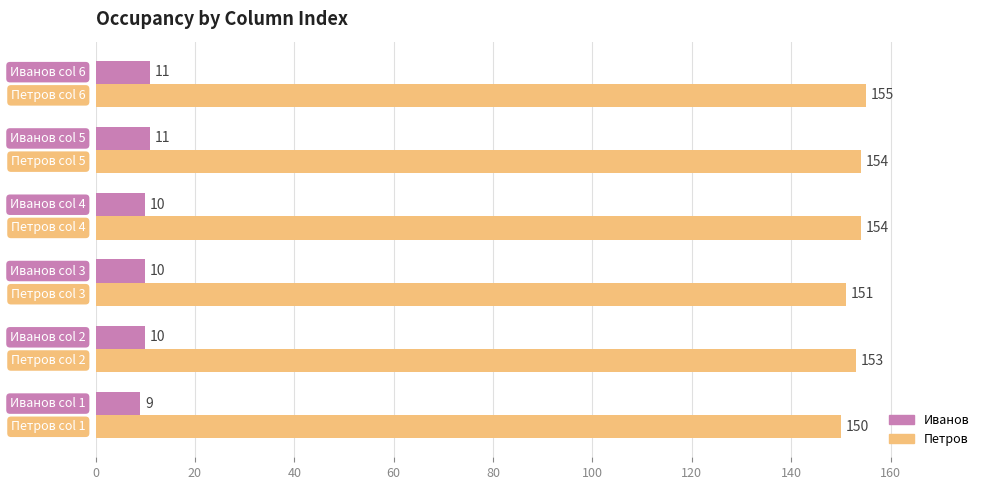

List the series in order of their peak value, lowest first.

Иванов, Петров